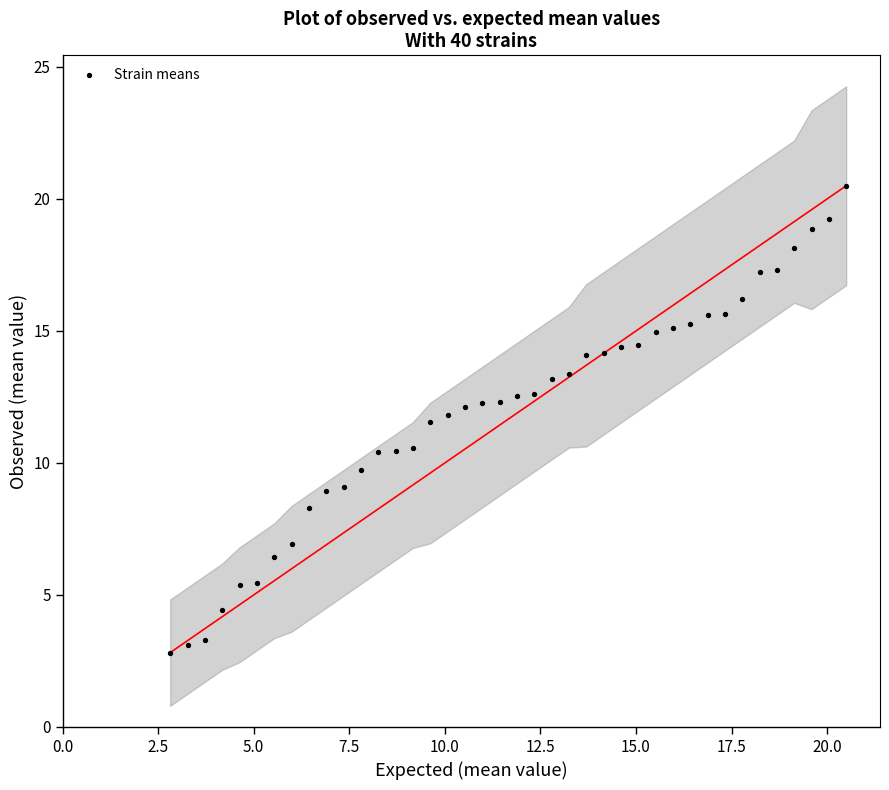

What is the range of X values (max minus min)?

17.7